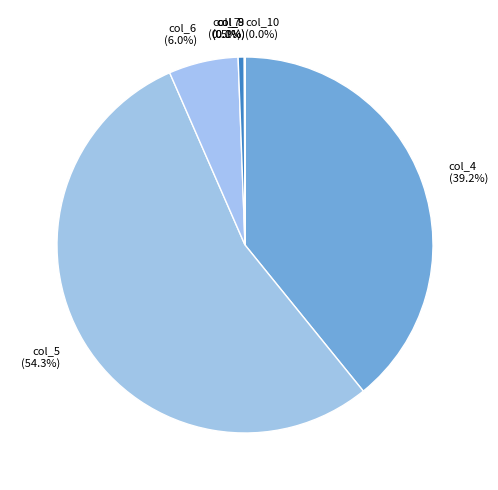

To the nearest percent, what percentage of the pie is col_5?

54%